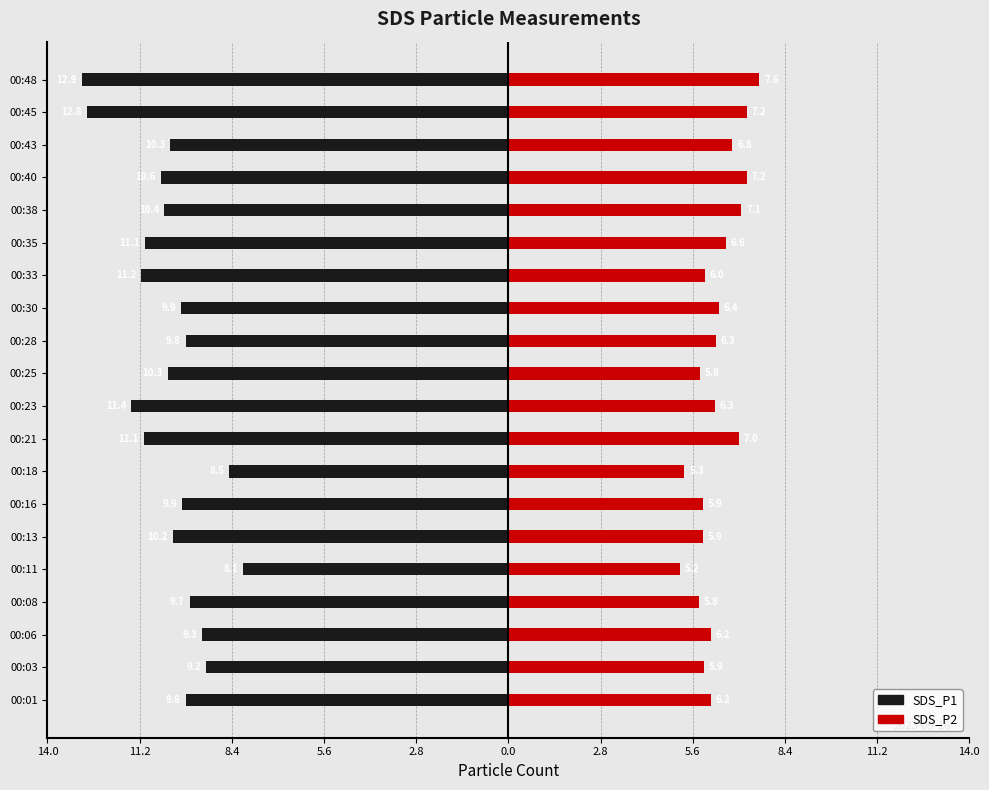

How many series are shown in this chart?

2